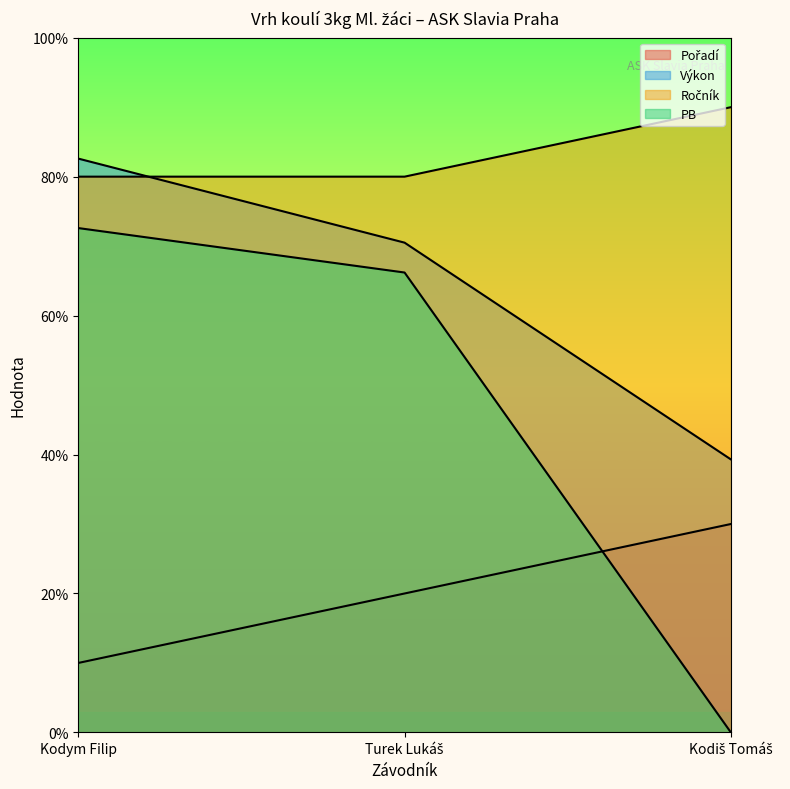

True or false: Pořadí has a value of 3.0 at Kodiš Tomáš.

True